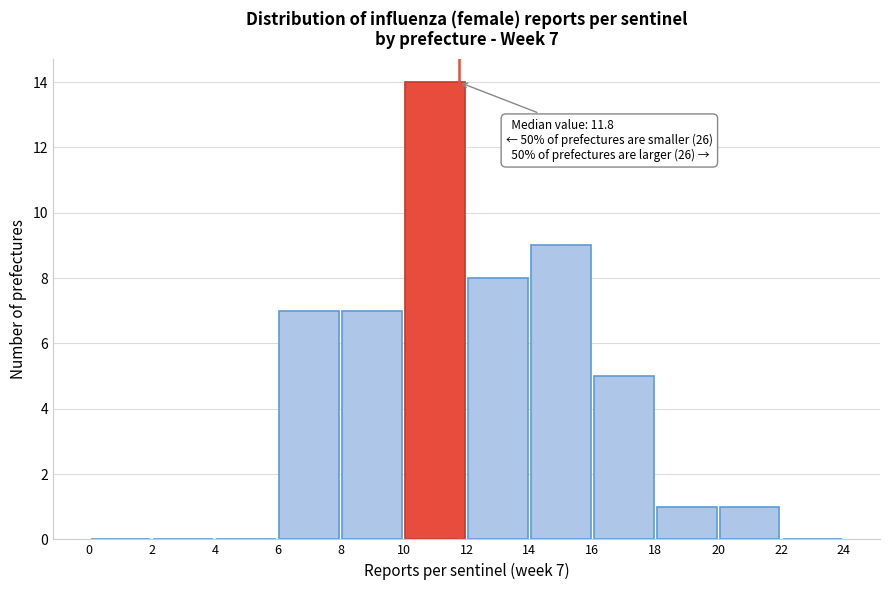

Over which range of the x-axis is the bar tallest?

10 to 12